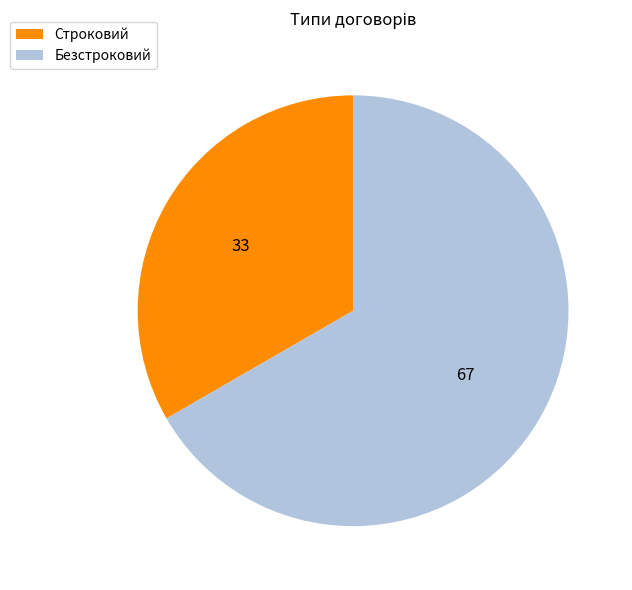

What is the largest slice in the pie chart?

Безстроковий